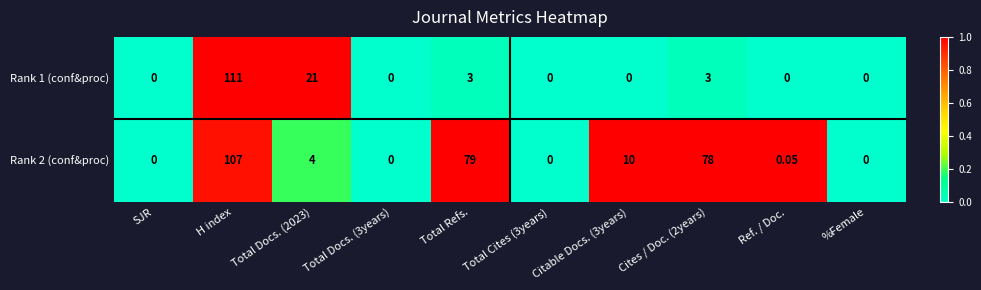

Between H index and Ref. / Doc., which series saw the biggest shift?

Rank 1 (conf&proc)